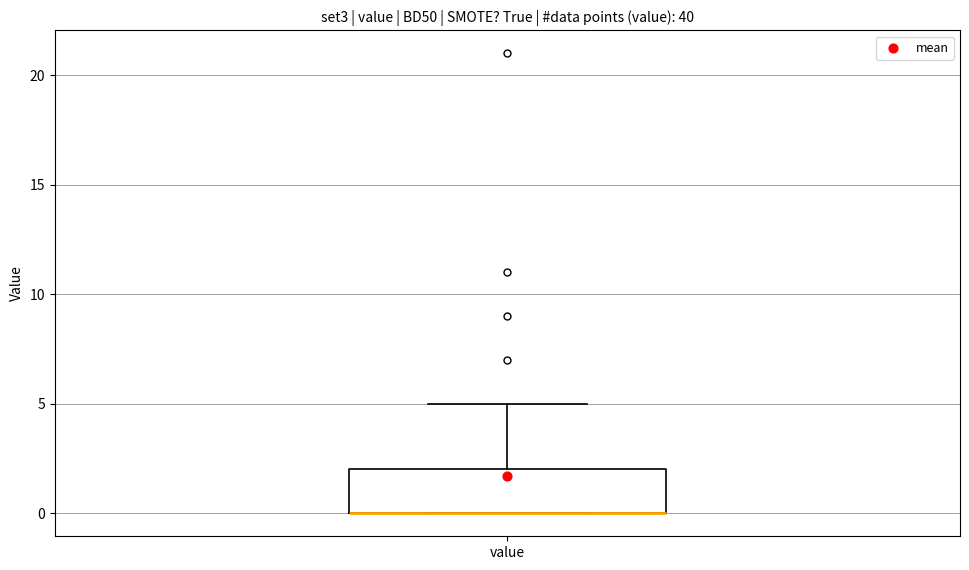

Read this box plot against the y-axis: the position of the median line, the range covered by the box, and the ends of both whiskers. The values are not printed on the chart, so give them approximately, as read against the axis.

median 0 (drawn on the box's lower edge), box 0 to 2, whiskers 0 to 5